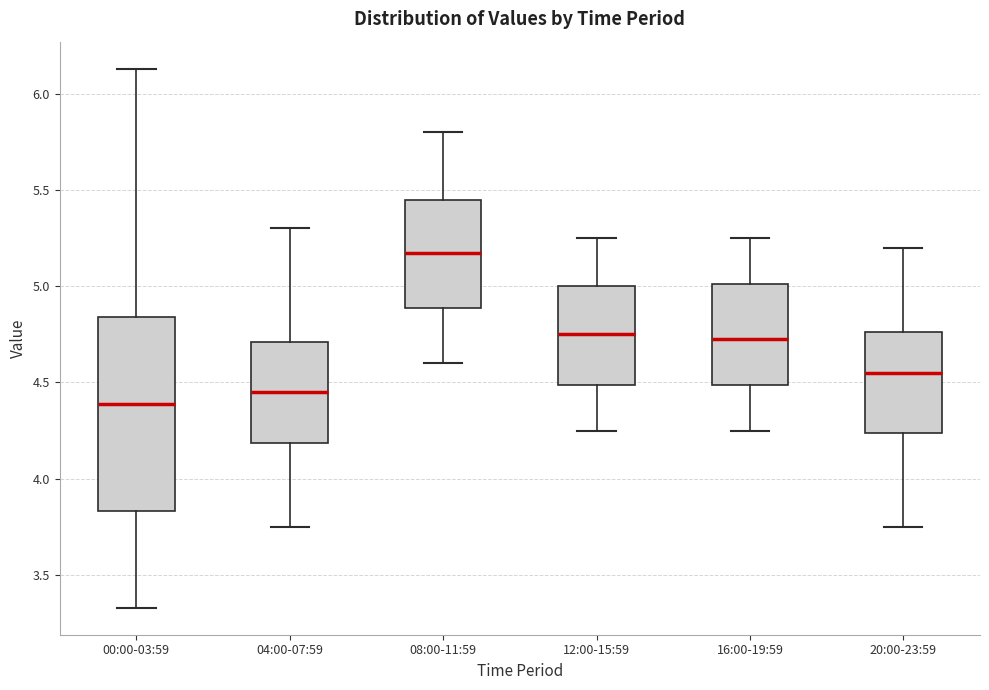

Which box has the highest median line?

08:00-11:59